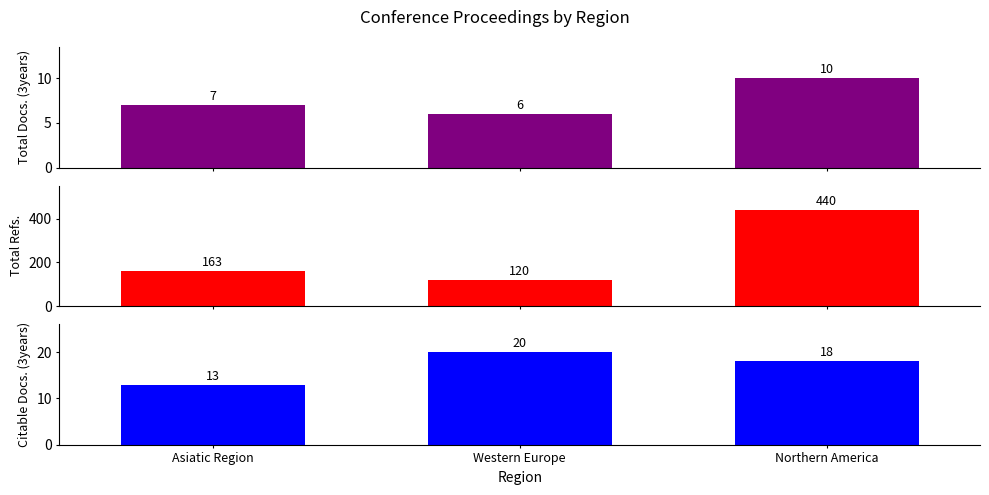

The value of Total Refs. at Asiatic Region is 163. True or false?

True